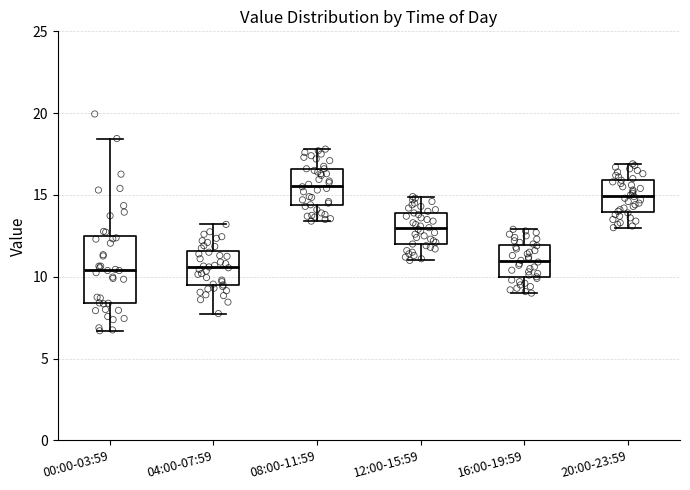

Which box has the highest median line?

08:00-11:59